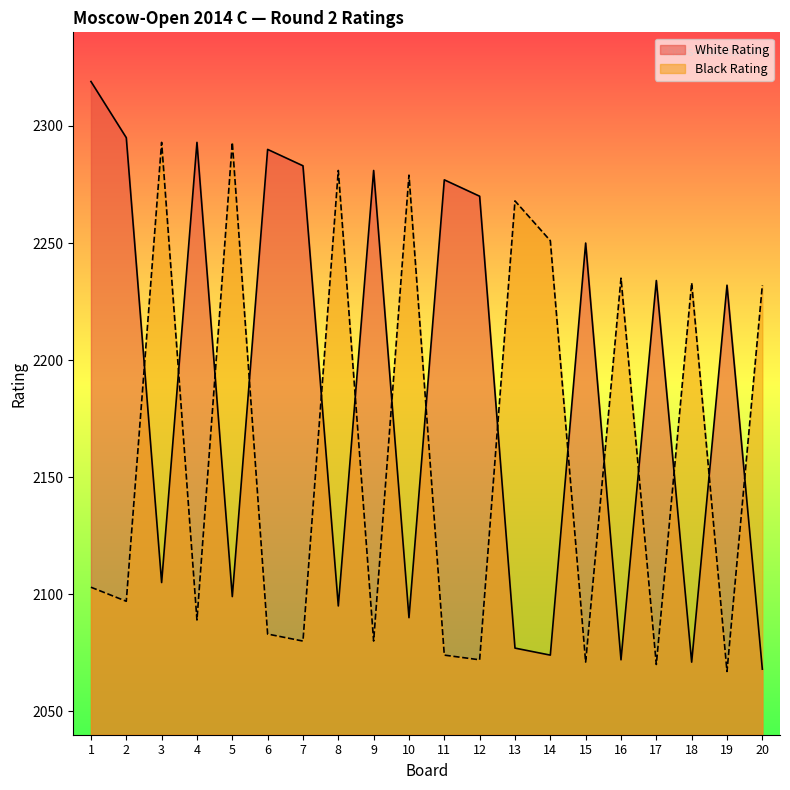

What is the value of the Black Rating point at the 3rd from the left?

2293